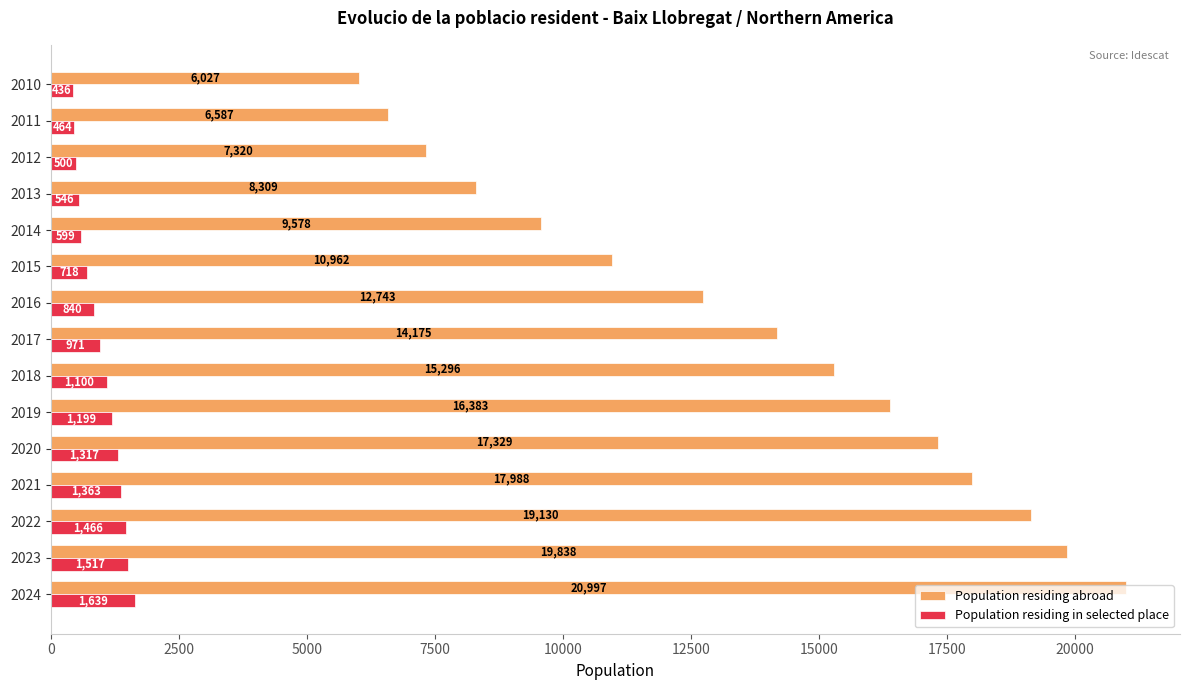

Is it true that Population residing abroad equals 11546 at 2012?

False